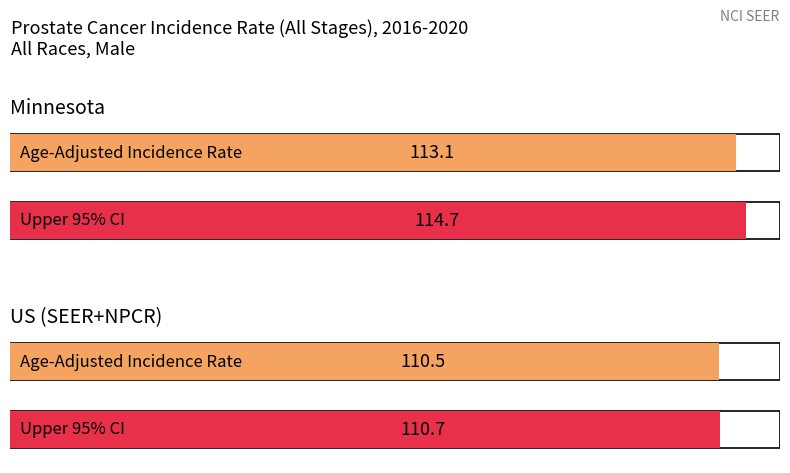

Where is Upper 95% CI nearest to the value 112?

US (SEER+NPCR)